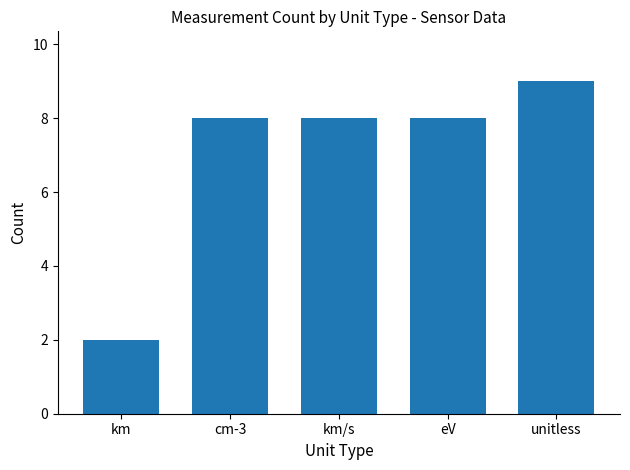

Which label corresponds to the smallest value in the chart?

km